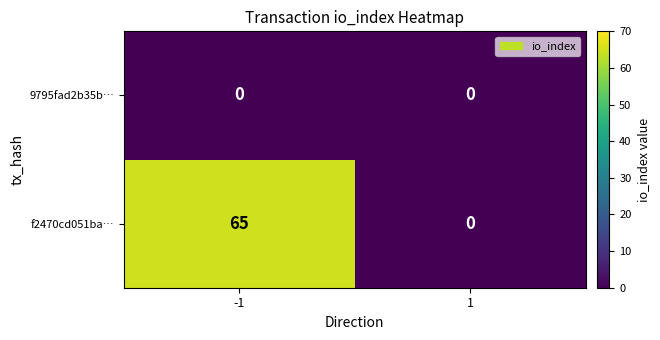

Between -1 and 1, which series saw the biggest shift?

f2470cd051ba…